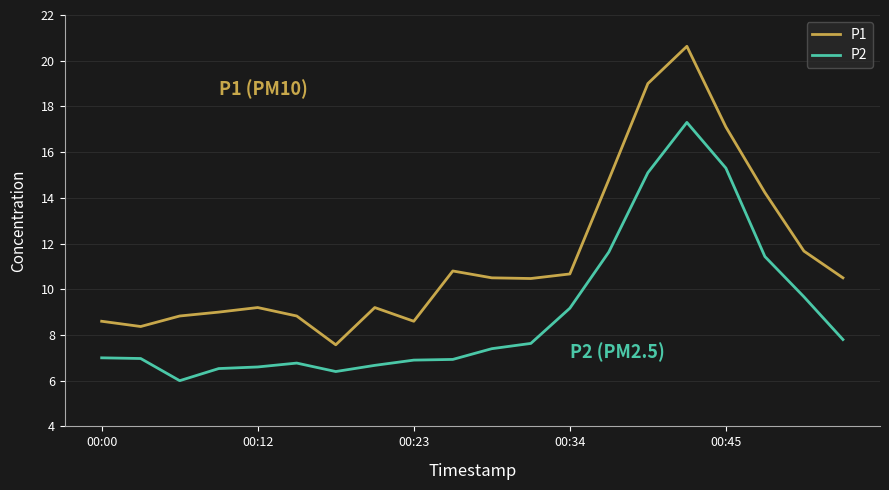

Is this an area chart (filled region under the line)?

No